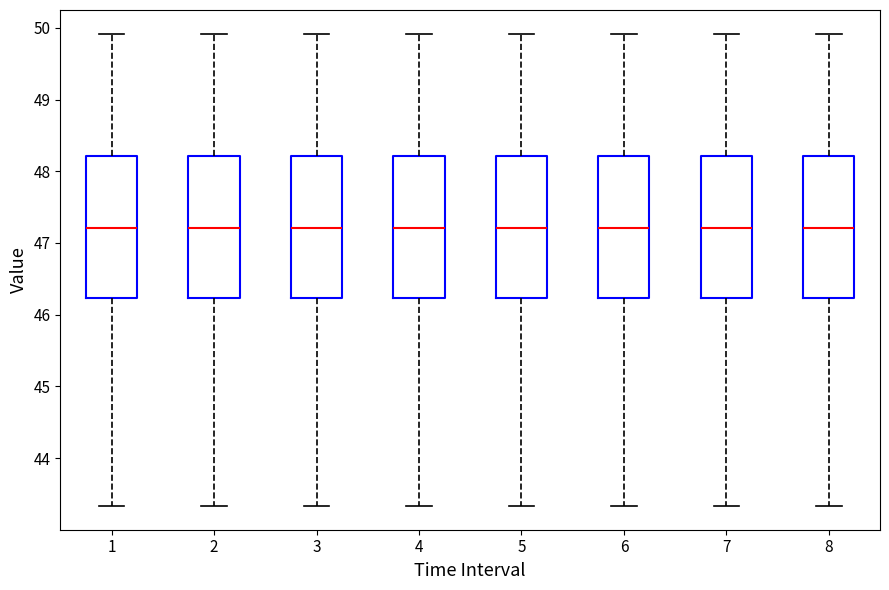

Reading left to right, transcribe this box plot: for each box, give where its median line is, the range the box spans, and where its two whiskers end, as read against the y-axis. The values are not printed on the chart, so give them approximately, as read against the axis.

1: median 47.2, box 46.2 to 48.2, whiskers 43.3 to 49.9
2: median 47.2, box 46.2 to 48.2, whiskers 43.3 to 49.9
3: median 47.2, box 46.2 to 48.2, whiskers 43.3 to 49.9
4: median 47.2, box 46.2 to 48.2, whiskers 43.3 to 49.9
5: median 47.2, box 46.2 to 48.2, whiskers 43.3 to 49.9
6: median 47.2, box 46.2 to 48.2, whiskers 43.3 to 49.9
7: median 47.2, box 46.2 to 48.2, whiskers 43.3 to 49.9
8: median 47.2, box 46.2 to 48.2, whiskers 43.3 to 49.9